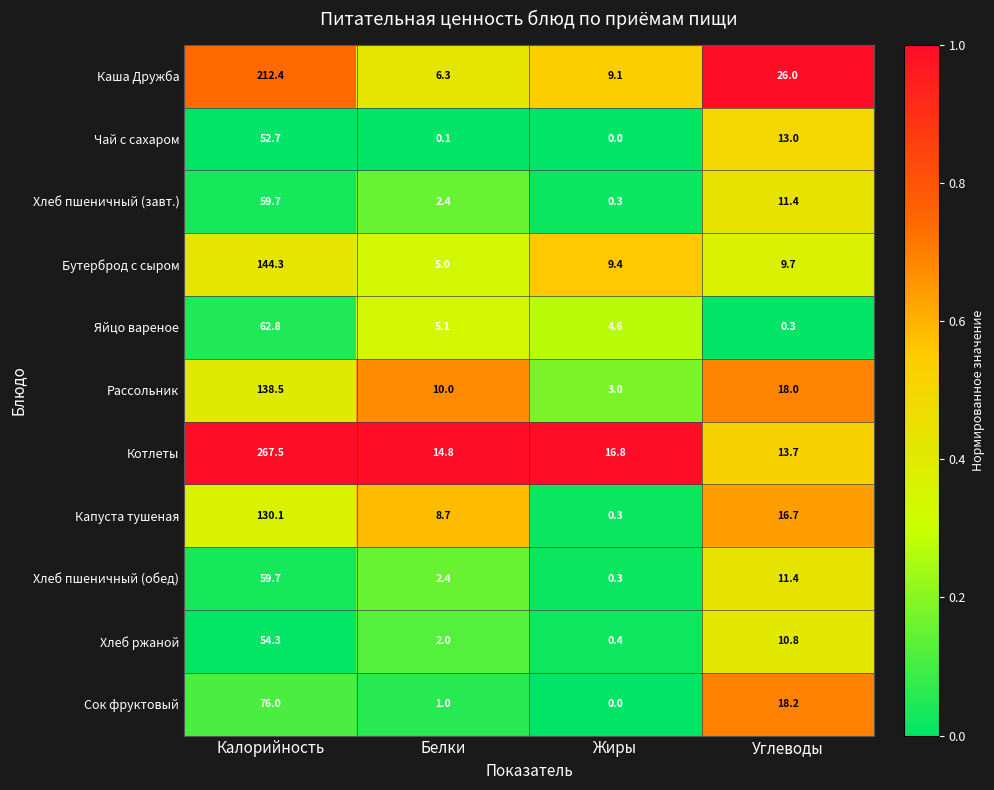

Which series has the largest total across all categories?

Котлеты